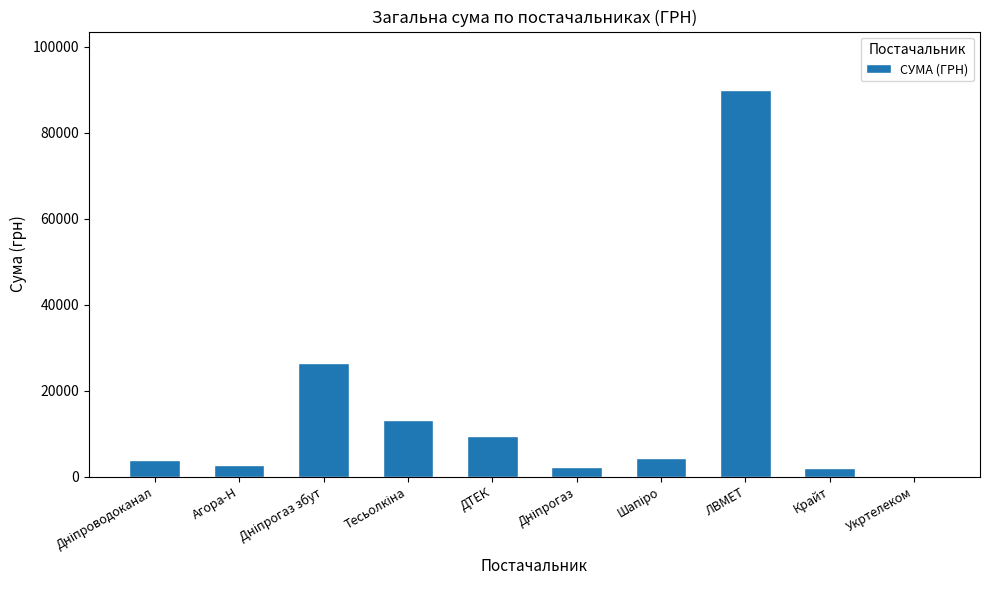

What is the approximate value at ЛВМЕТ?

90000.0